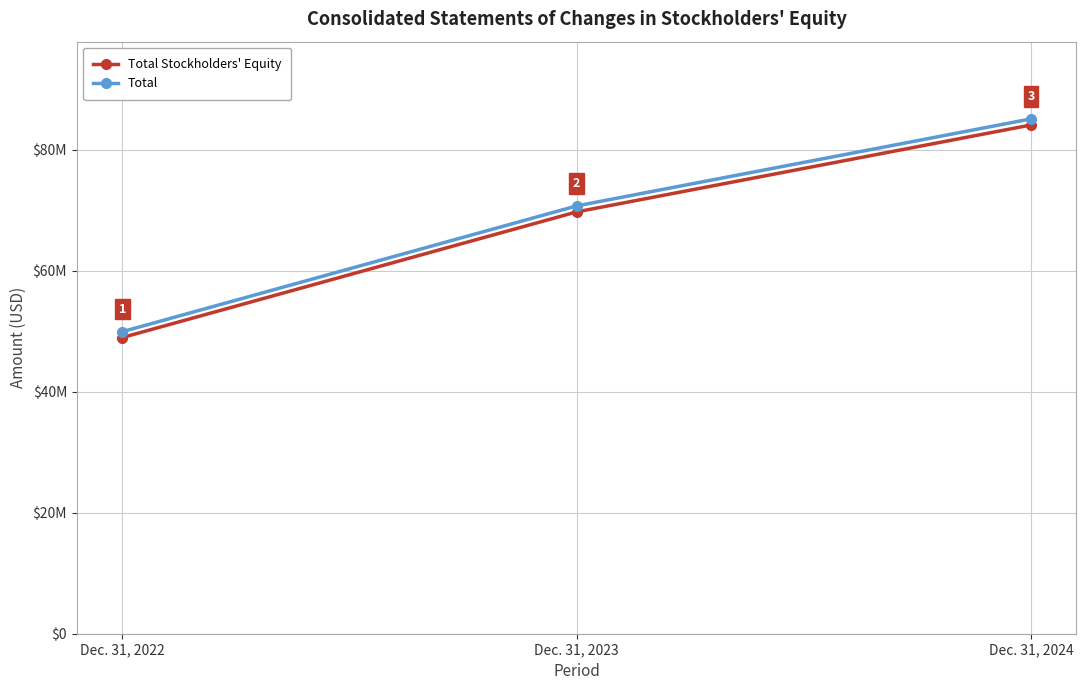

Does the chart have visible grid lines?

Yes